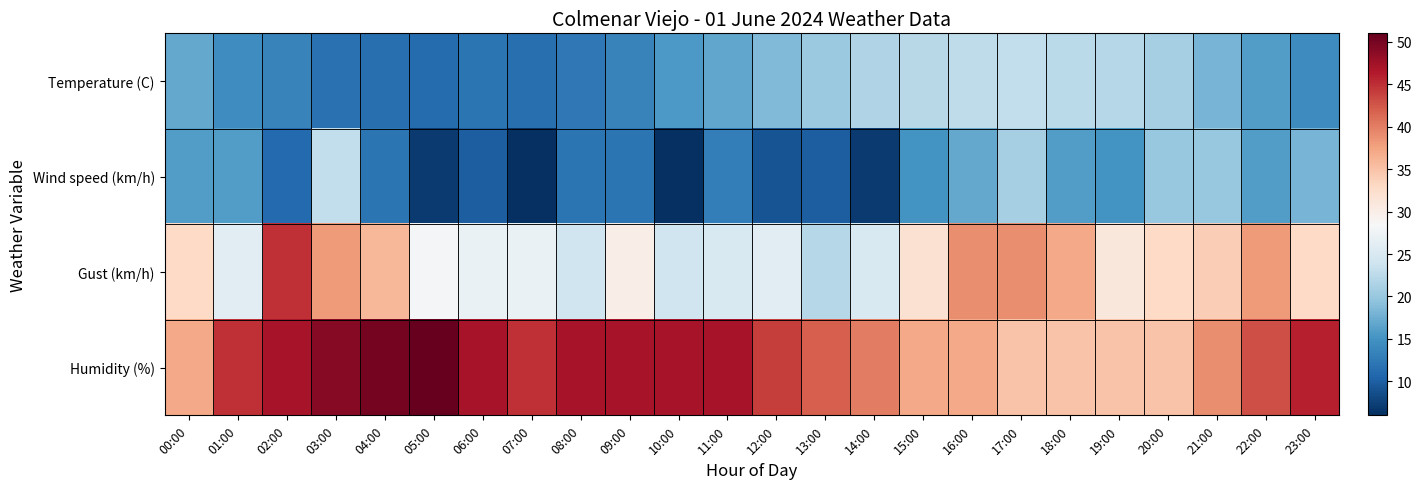

What is the total value across all series at 01:00?

101.5